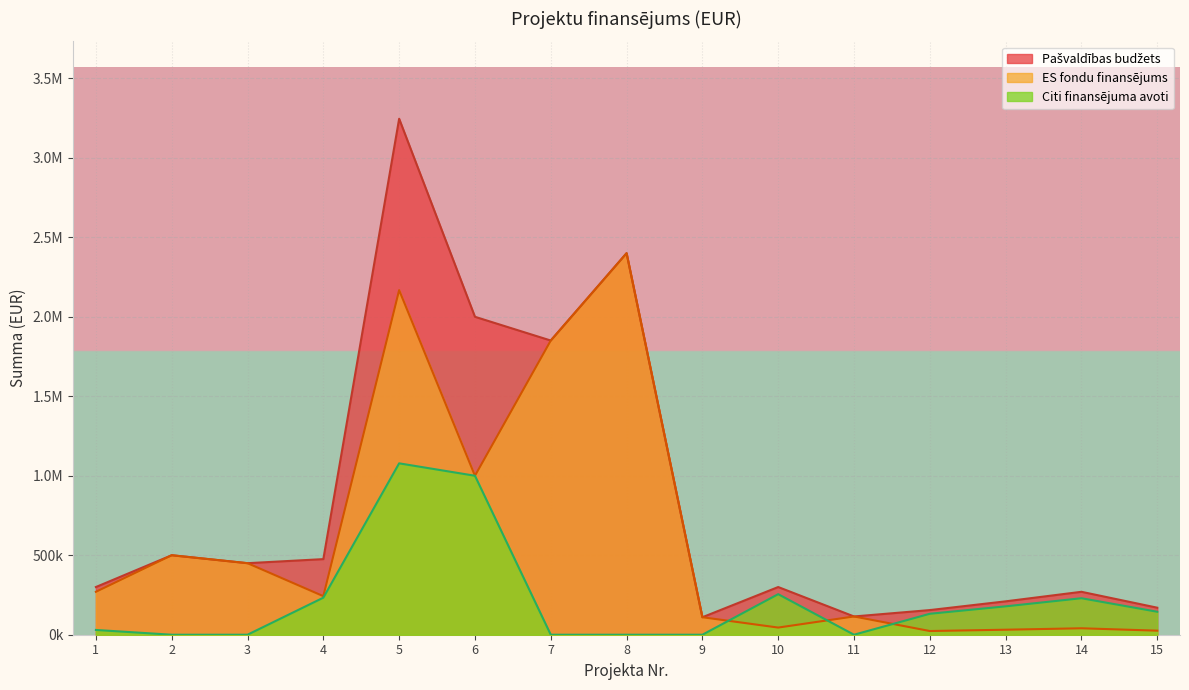

What is the average value of the Pašvaldības budžets series?

836785.5